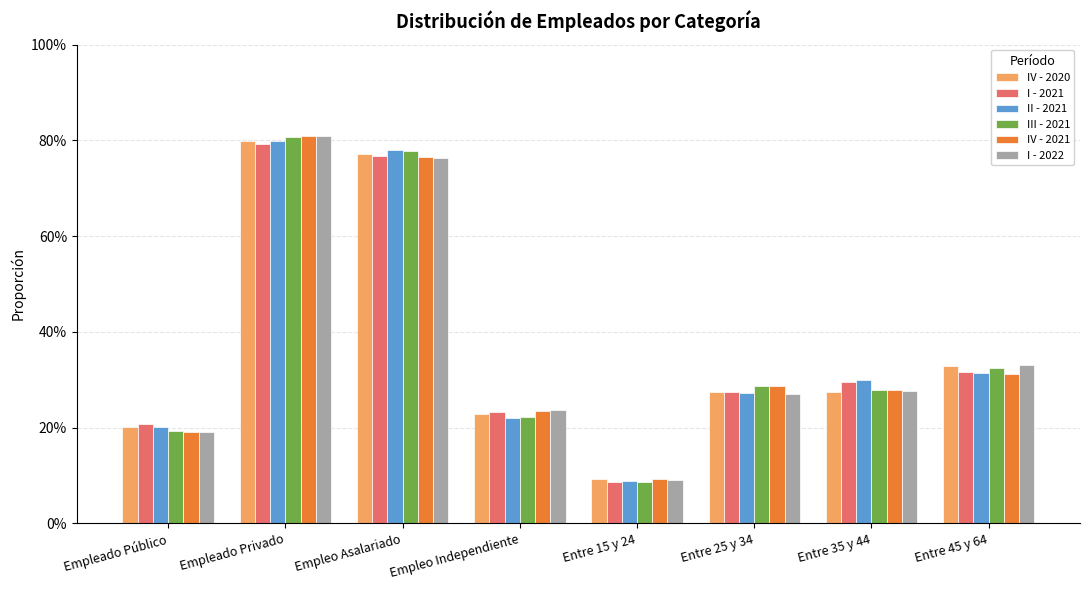

At Empleado Público, list the series in order from smallest to largest.

I - 2022, IV - 2021, III - 2021, II - 2021, IV - 2020, I - 2021